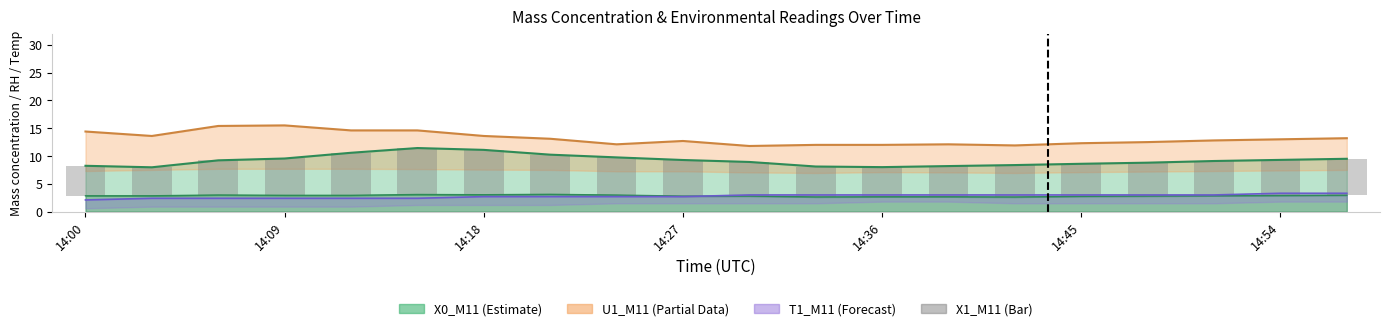

What is the value of the 8th bar from the left?

7.1